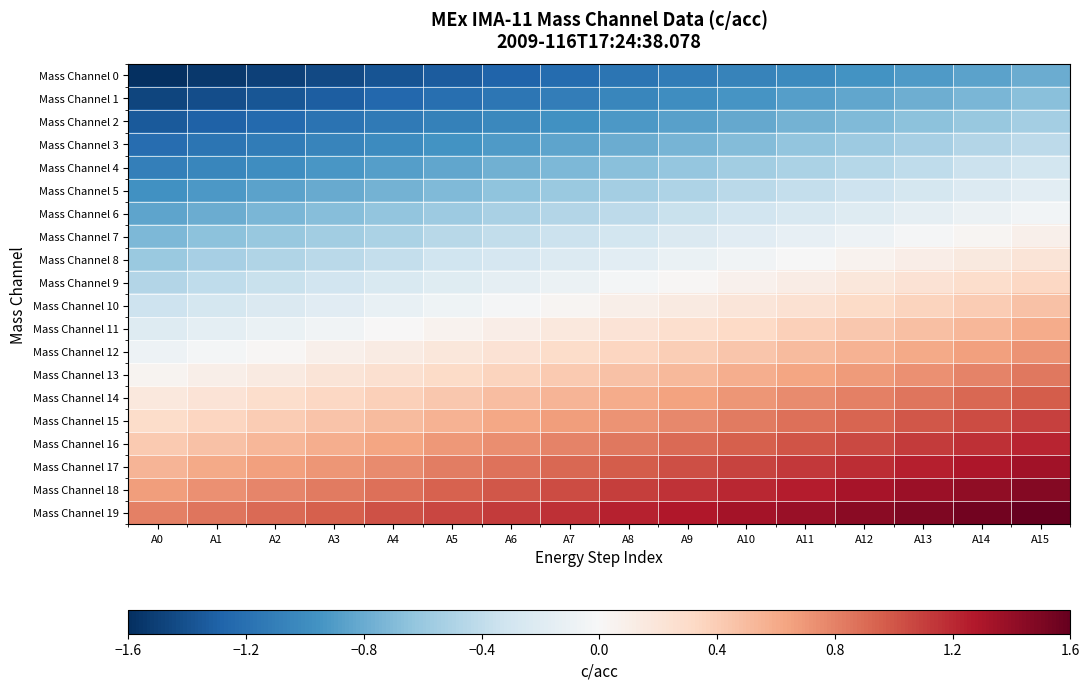

Reading left to right, what are all the values shown in this chart?

Mass Channel 0: A0=-1.6	A1=-1.5	A2=-1.5	A3=-1.4	A4=-1.4	A5=-1.3	A6=-1.3	A7=-1.2	A8=-1.2	A9=-1.1	A10=-1.1	A11=-1.0	A12=-1.0	A13=-0.9	A14=-0.9	A15=-0.8
Mass Channel 1: A0=-1.5	A1=-1.4	A2=-1.4	A3=-1.3	A4=-1.3	A5=-1.2	A6=-1.2	A7=-1.1	A8=-1.0	A9=-1.0	A10=-0.9	A11=-0.9	A12=-0.8	A13=-0.8	A14=-0.7	A15=-0.7
Mass Channel 2: A0=-1.3	A1=-1.3	A2=-1.2	A3=-1.2	A4=-1.1	A5=-1.1	A6=-1.0	A7=-1.0	A8=-0.9	A9=-0.9	A10=-0.8	A11=-0.8	A12=-0.7	A13=-0.7	A14=-0.6	A15=-0.5
Mass Channel 3: A0=-1.2	A1=-1.2	A2=-1.1	A3=-1.1	A4=-1.0	A5=-1.0	A6=-0.9	A7=-0.8	A8=-0.8	A9=-0.7	A10=-0.7	A11=-0.6	A12=-0.6	A13=-0.5	A14=-0.5	A15=-0.4
Mass Channel 4: A0=-1.1	A1=-1.0	A2=-1.0	A3=-0.9	A4=-0.9	A5=-0.8	A6=-0.8	A7=-0.7	A8=-0.7	A9=-0.6	A10=-0.6	A11=-0.5	A12=-0.5	A13=-0.4	A14=-0.3	A15=-0.3
Mass Channel 5: A0=-1.0	A1=-0.9	A2=-0.9	A3=-0.8	A4=-0.8	A5=-0.7	A6=-0.6	A7=-0.6	A8=-0.5	A9=-0.5	A10=-0.4	A11=-0.4	A12=-0.3	A13=-0.3	A14=-0.2	A15=-0.2
Mass Channel 6: A0=-0.8	A1=-0.8	A2=-0.7	A3=-0.7	A4=-0.6	A5=-0.6	A6=-0.5	A7=-0.5	A8=-0.4	A9=-0.4	A10=-0.3	A11=-0.3	A12=-0.2	A13=-0.1	A14=-0.1	A15=-0.0
Mass Channel 7: A0=-0.7	A1=-0.7	A2=-0.6	A3=-0.6	A4=-0.5	A5=-0.4	A6=-0.4	A7=-0.3	A8=-0.3	A9=-0.2	A10=-0.2	A11=-0.1	A12=-0.1	A13=-0.0	A14=0.0	A15=0.1
Mass Channel 8: A0=-0.6	A1=-0.5	A2=-0.5	A3=-0.4	A4=-0.4	A5=-0.3	A6=-0.3	A7=-0.2	A8=-0.2	A9=-0.1	A10=-0.1	A11=-0.0	A12=0.1	A13=0.1	A14=0.2	A15=0.2
Mass Channel 9: A0=-0.5	A1=-0.4	A2=-0.4	A3=-0.3	A4=-0.2	A5=-0.2	A6=-0.1	A7=-0.1	A8=-0.0	A9=0.0	A10=0.1	A11=0.1	A12=0.2	A13=0.2	A14=0.3	A15=0.3
Mass Channel 10: A0=-0.3	A1=-0.3	A2=-0.2	A3=-0.2	A4=-0.1	A5=-0.1	A6=-0.0	A7=0.0	A8=0.1	A9=0.1	A10=0.2	A11=0.2	A12=0.3	A13=0.4	A14=0.4	A15=0.5
Mass Channel 11: A0=-0.2	A1=-0.2	A2=-0.1	A3=-0.1	A4=0.0	A5=0.1	A6=0.1	A7=0.2	A8=0.2	A9=0.3	A10=0.3	A11=0.4	A12=0.4	A13=0.5	A14=0.5	A15=0.6
Mass Channel 12: A0=-0.1	A1=-0.0	A2=0.0	A3=0.1	A4=0.1	A5=0.2	A6=0.2	A7=0.3	A8=0.3	A9=0.4	A10=0.4	A11=0.5	A12=0.6	A13=0.6	A14=0.7	A15=0.7
Mass Channel 13: A0=0.0	A1=0.1	A2=0.1	A3=0.2	A4=0.3	A5=0.3	A6=0.4	A7=0.4	A8=0.5	A9=0.5	A10=0.6	A11=0.6	A12=0.7	A13=0.7	A14=0.8	A15=0.8
Mass Channel 14: A0=0.2	A1=0.2	A2=0.3	A3=0.3	A4=0.4	A5=0.4	A6=0.5	A7=0.5	A8=0.6	A9=0.6	A10=0.7	A11=0.8	A12=0.8	A13=0.9	A14=0.9	A15=1.0
Mass Channel 15: A0=0.3	A1=0.3	A2=0.4	A3=0.5	A4=0.5	A5=0.6	A6=0.6	A7=0.7	A8=0.7	A9=0.8	A10=0.8	A11=0.9	A12=0.9	A13=1.0	A14=1.0	A15=1.1
Mass Channel 16: A0=0.4	A1=0.5	A2=0.5	A3=0.6	A4=0.6	A5=0.7	A6=0.7	A7=0.8	A8=0.8	A9=0.9	A10=1.0	A11=1.0	A12=1.1	A13=1.1	A14=1.2	A15=1.2
Mass Channel 17: A0=0.5	A1=0.6	A2=0.7	A3=0.7	A4=0.8	A5=0.8	A6=0.9	A7=0.9	A8=1.0	A9=1.0	A10=1.1	A11=1.1	A12=1.2	A13=1.2	A14=1.3	A15=1.3
Mass Channel 18: A0=0.7	A1=0.7	A2=0.8	A3=0.8	A4=0.9	A5=0.9	A6=1.0	A7=1.0	A8=1.1	A9=1.2	A10=1.2	A11=1.3	A12=1.3	A13=1.4	A14=1.4	A15=1.5
Mass Channel 19: A0=0.8	A1=0.9	A2=0.9	A3=1.0	A4=1.0	A5=1.1	A6=1.1	A7=1.2	A8=1.2	A9=1.3	A10=1.3	A11=1.4	A12=1.4	A13=1.5	A14=1.5	A15=1.6